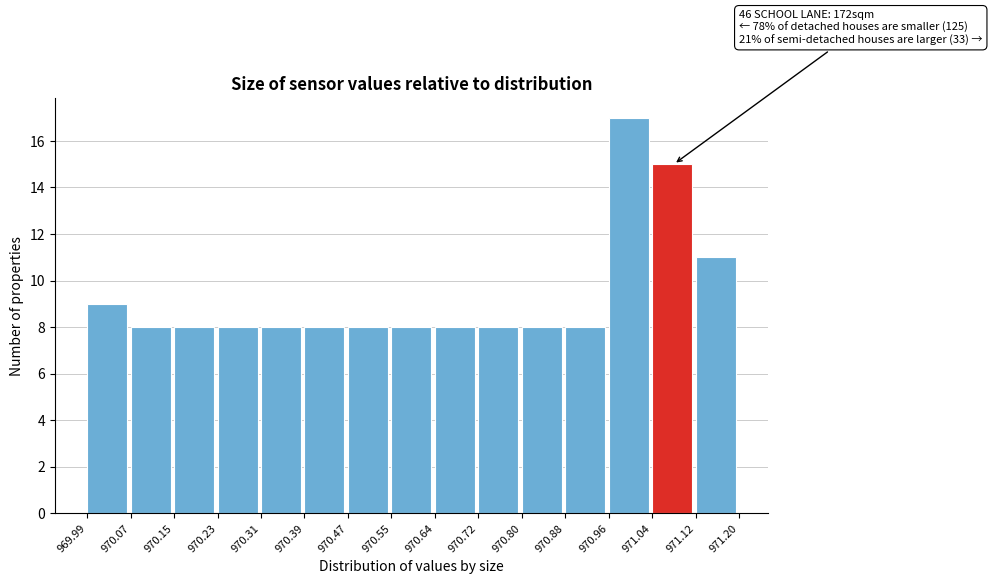

Which range on the x-axis has the tallest bar?

970.96 to 971.04